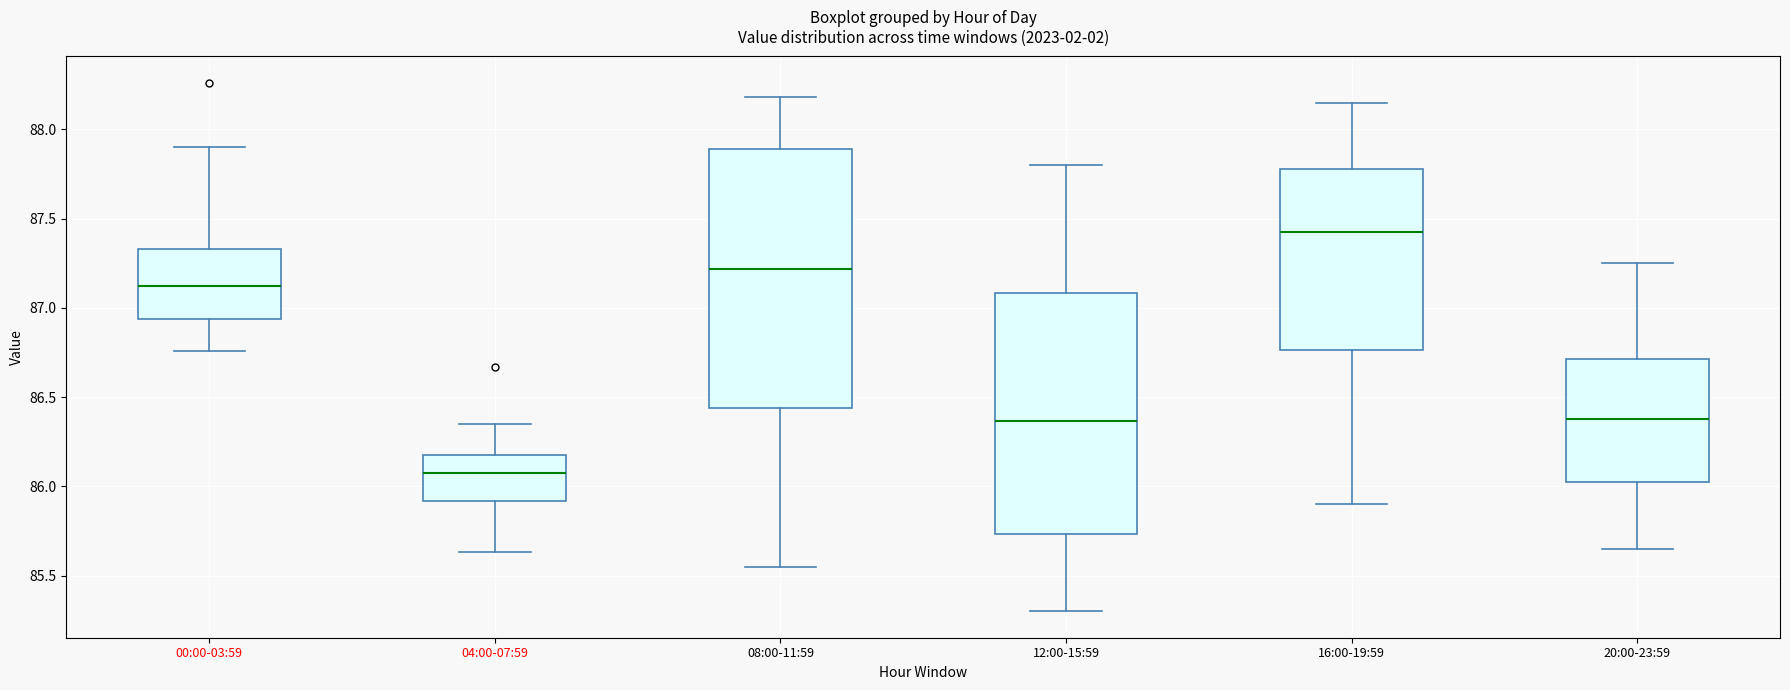

Which box has the lowest median line?

04:00-07:59